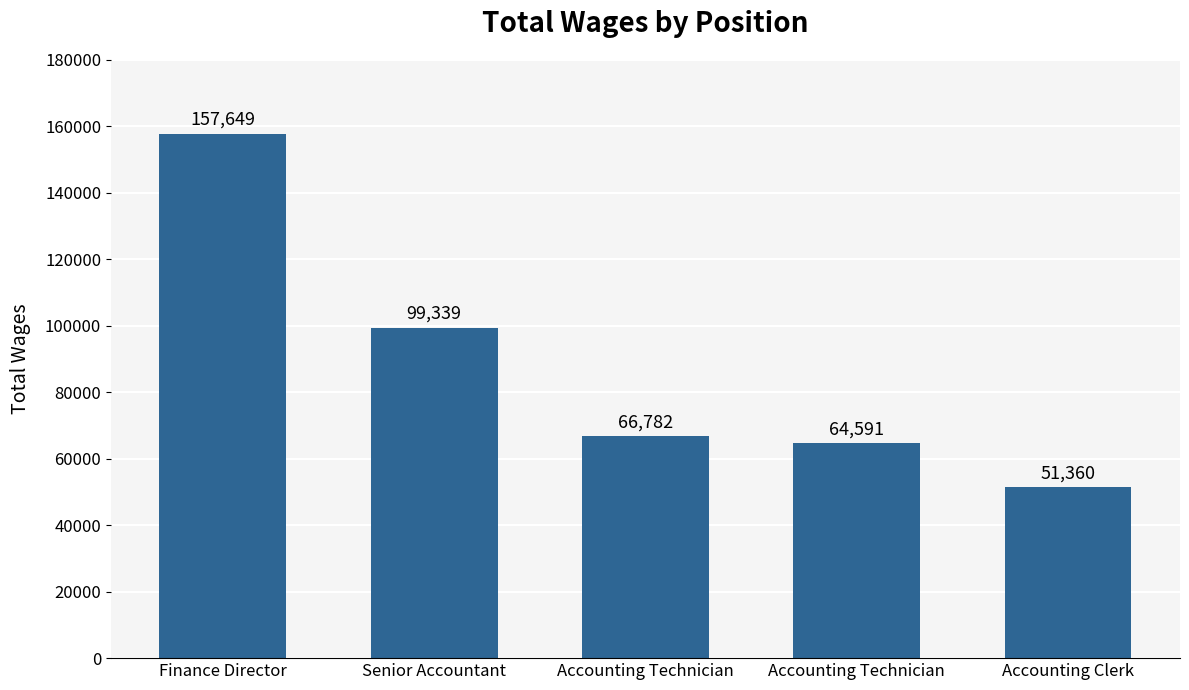

List the labels in order of value, largest first.

Finance Director, Senior Accountant, Accounting Technician, Accounting Technician, Accounting Clerk